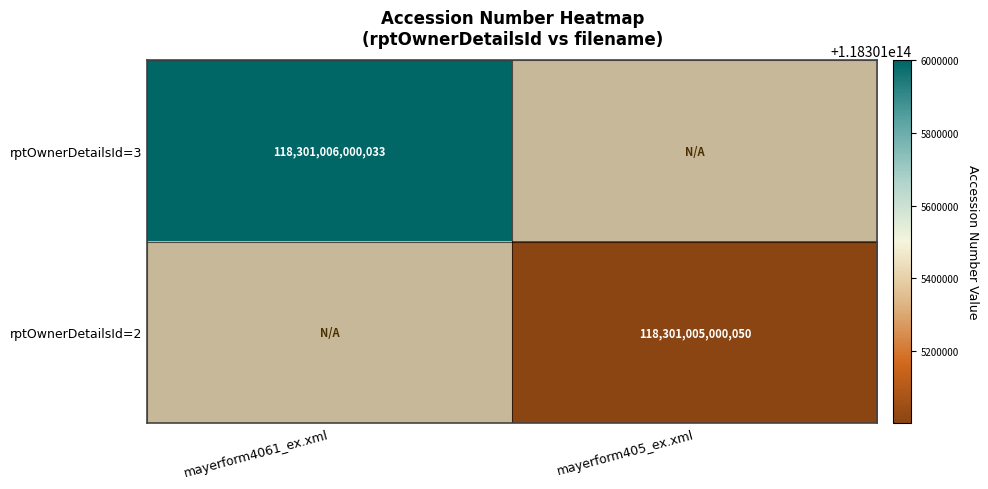

Between mayerform405_ex.xml and mayerform4061_ex.xml, which is larger?

mayerform4061_ex.xml